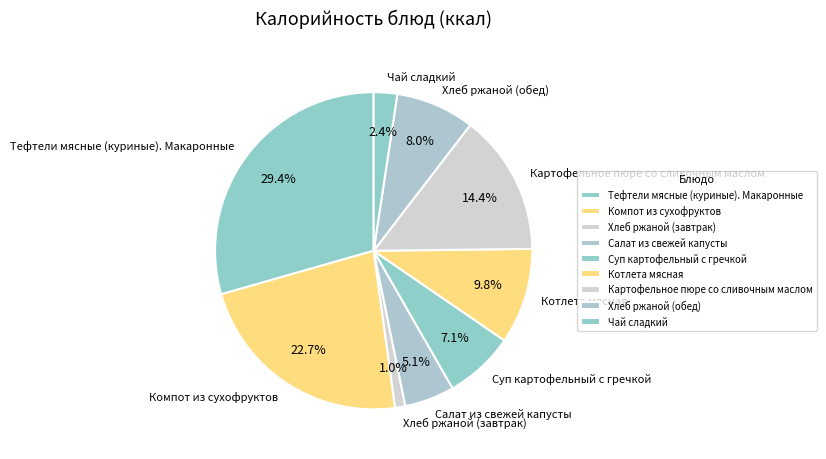

The Хлеб ржаной (завтрак) slice represents 6% of the pie. True or false?

False